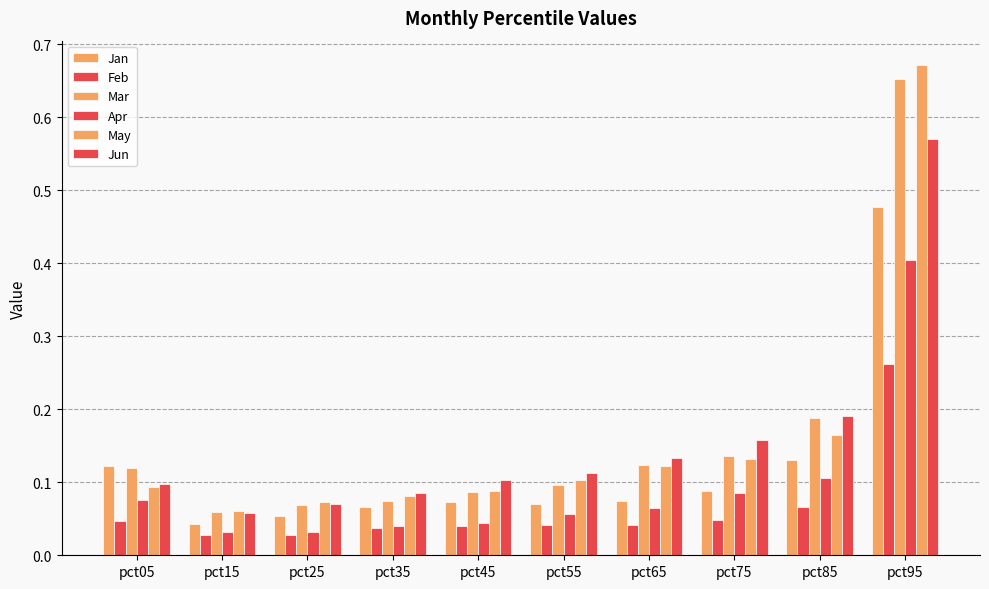

How many bars are there in each group?

6